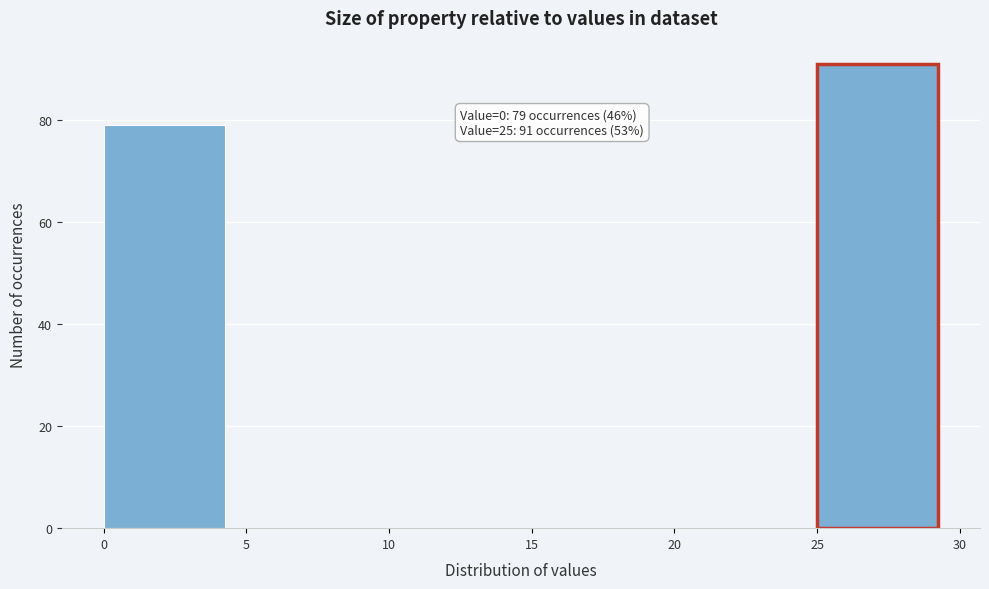

Over which range of the x-axis is the bar tallest?

25 to 30